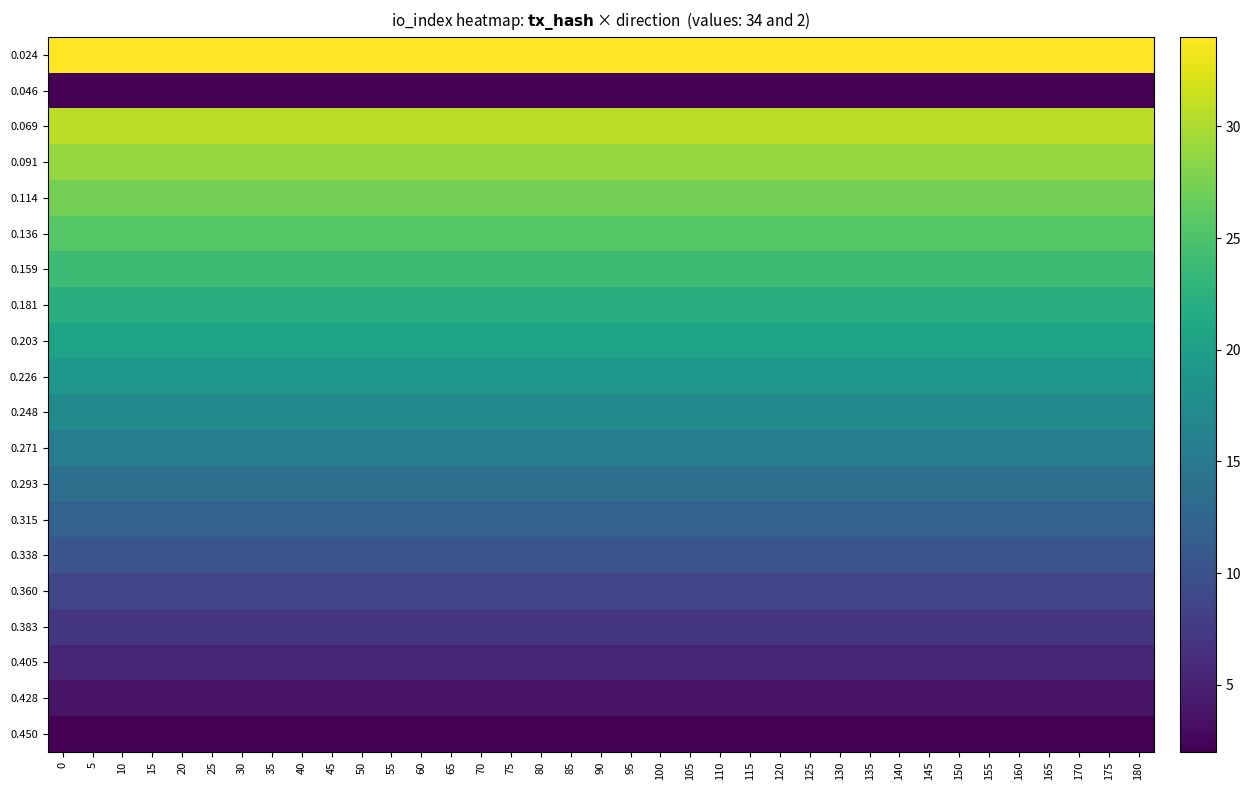

Which series has the largest total across all categories?

row_0